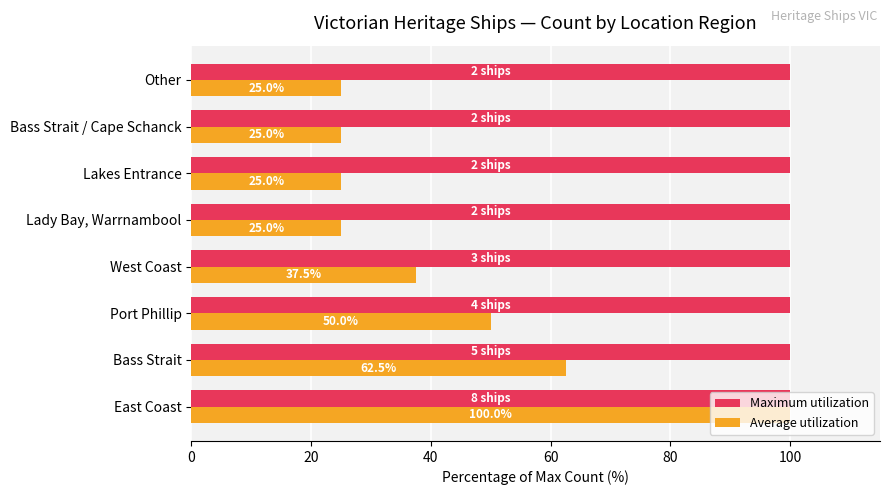

The Average utilization series shows 25.0 at Bass Strait / Cape Schanck. True or false?

True